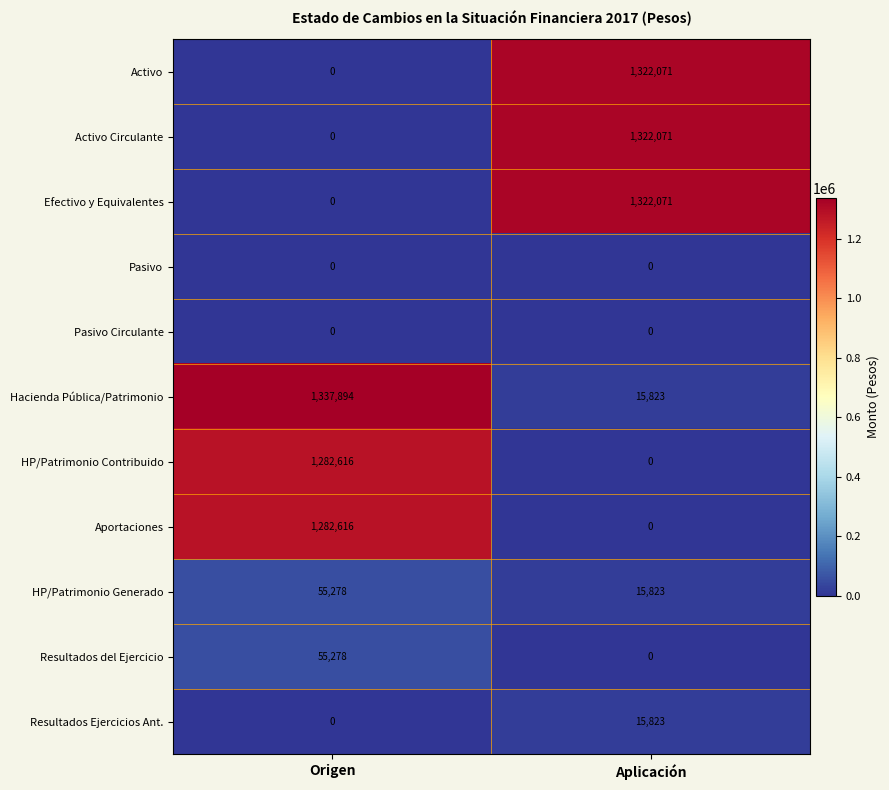

What is the sum of the HP/Patrimonio Generado values at Origen and Aplicación?

71101